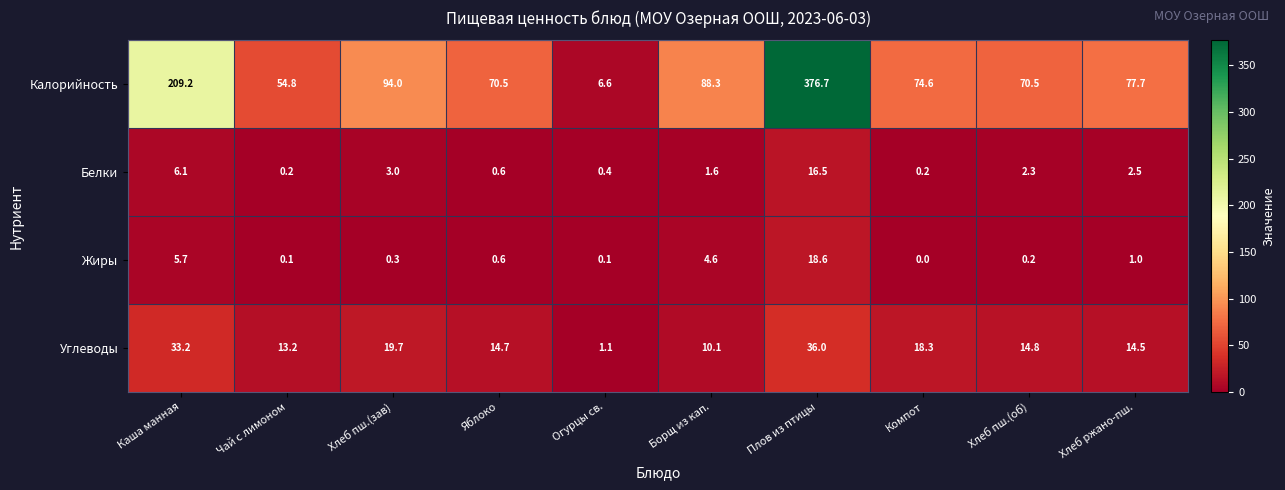

What is the difference between the maximum and minimum values in the Белки series?

16.3